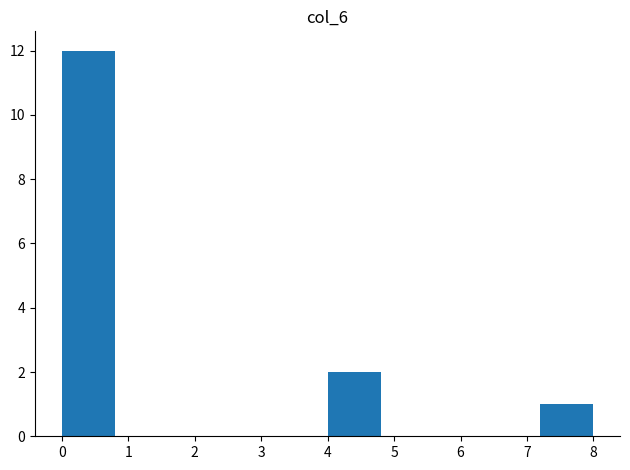

Reading left to right, transcribe this chart: for each bar, give the range it covers on the x-axis and its height. The values are not printed on the chart, so give them approximately, as read against the axis.

0.0 to 0.8: 12
0.8 to 1.6: 0
1.6 to 2.4: 0
2.4 to 3.2: 0
3.2 to 4.0: 0
4.0 to 4.8: 2
4.8 to 5.6: 0
5.6 to 6.4: 0
6.4 to 7.2: 0
7.2 to 8.0: 1